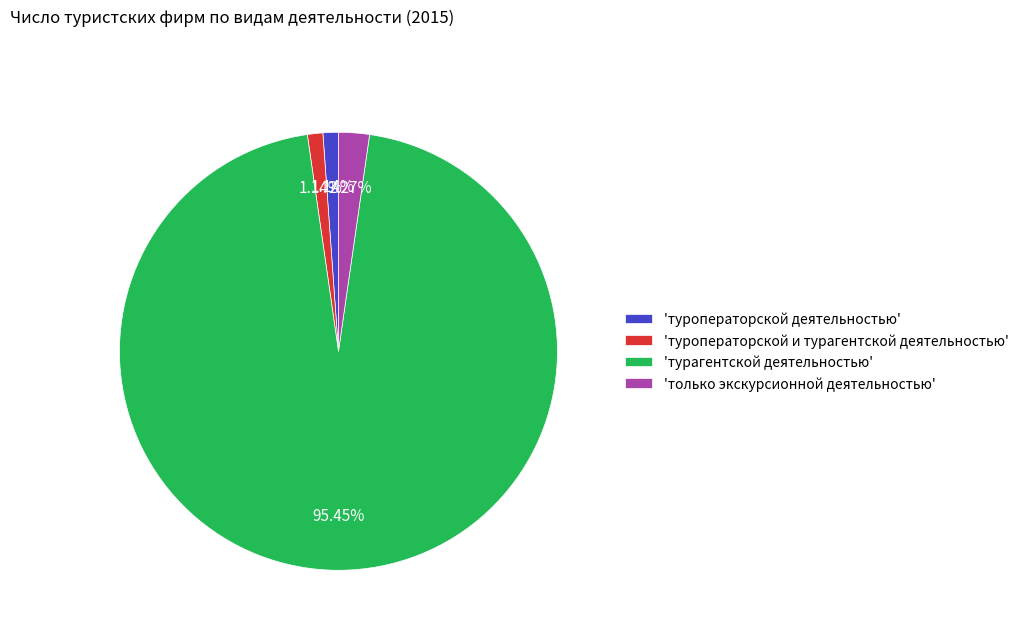

What is the majority slice?

'турагентской деятельностью'